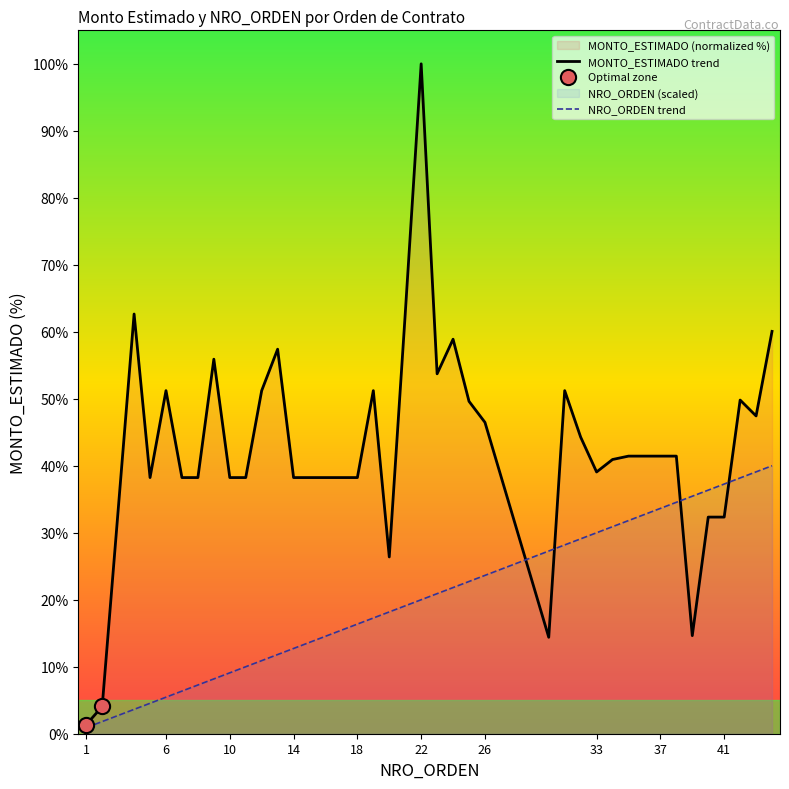

At which category is the sum across all series the highest?

22